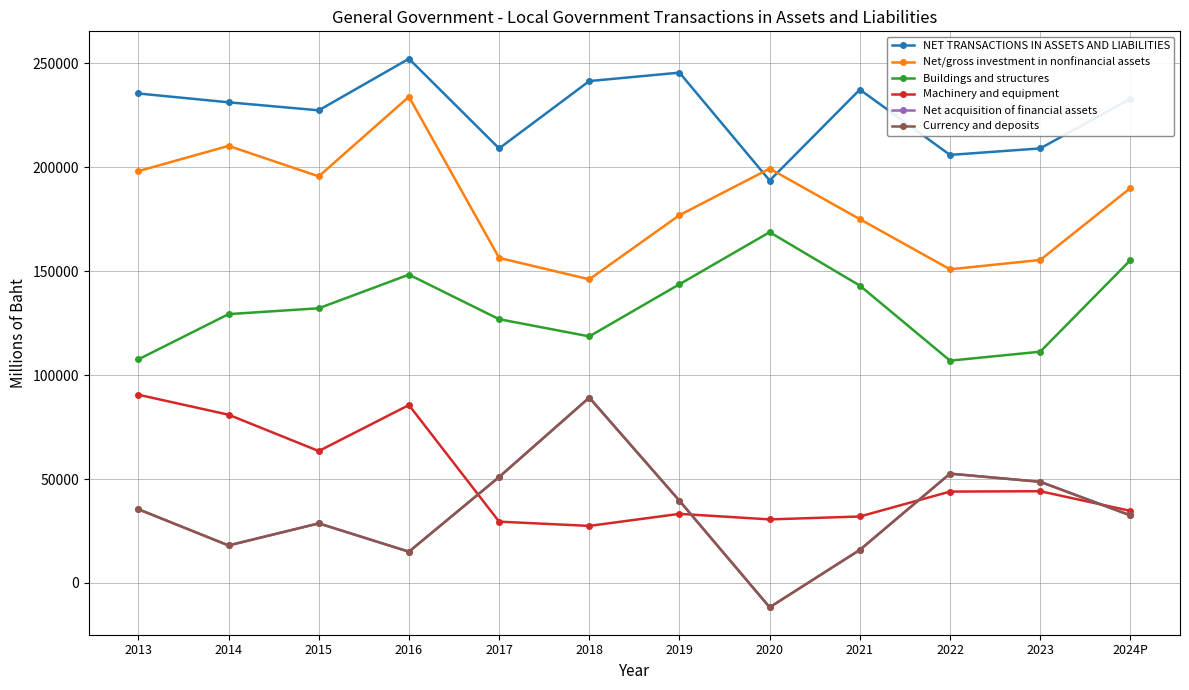

Is this an area chart (filled region under the line)?

No